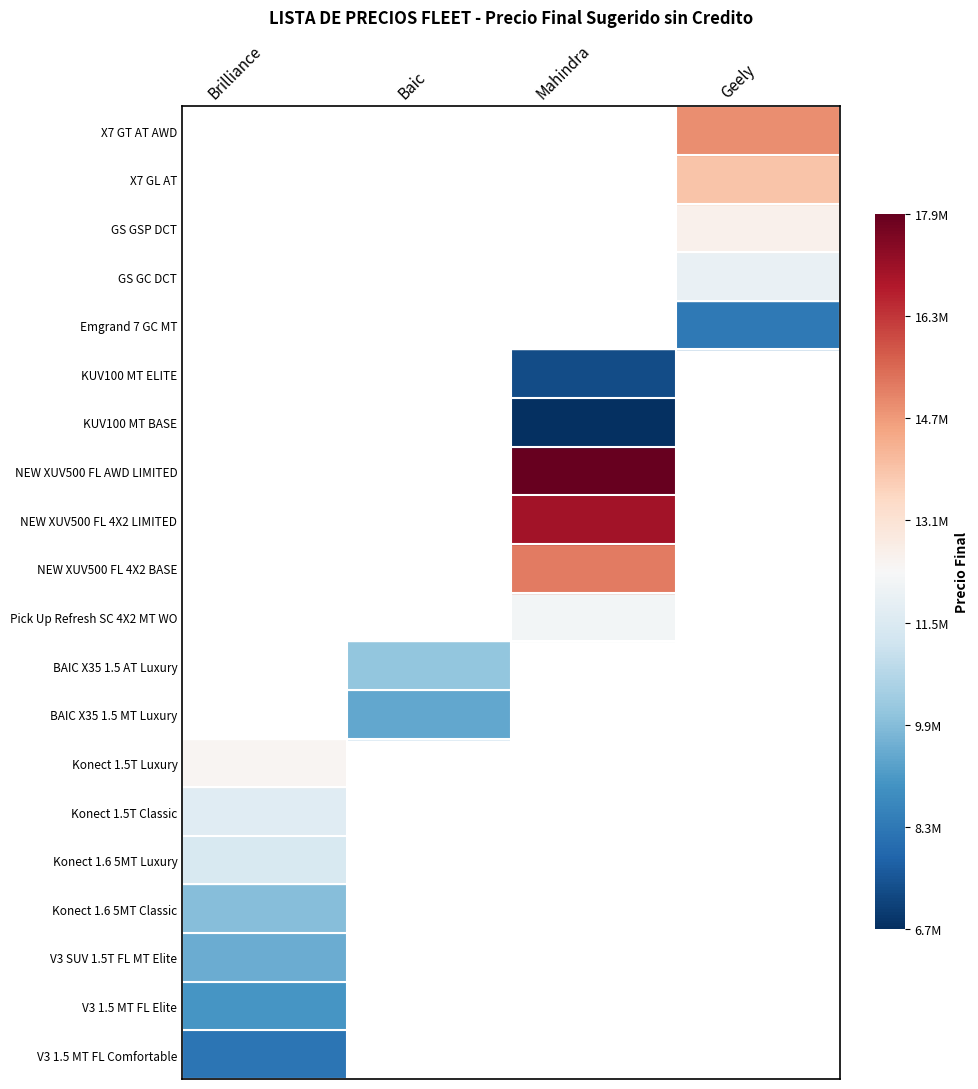

Which has a higher value, V3 1.5 MT FL Comfortable or Konect 1.5T Luxury?

Konect 1.5T Luxury